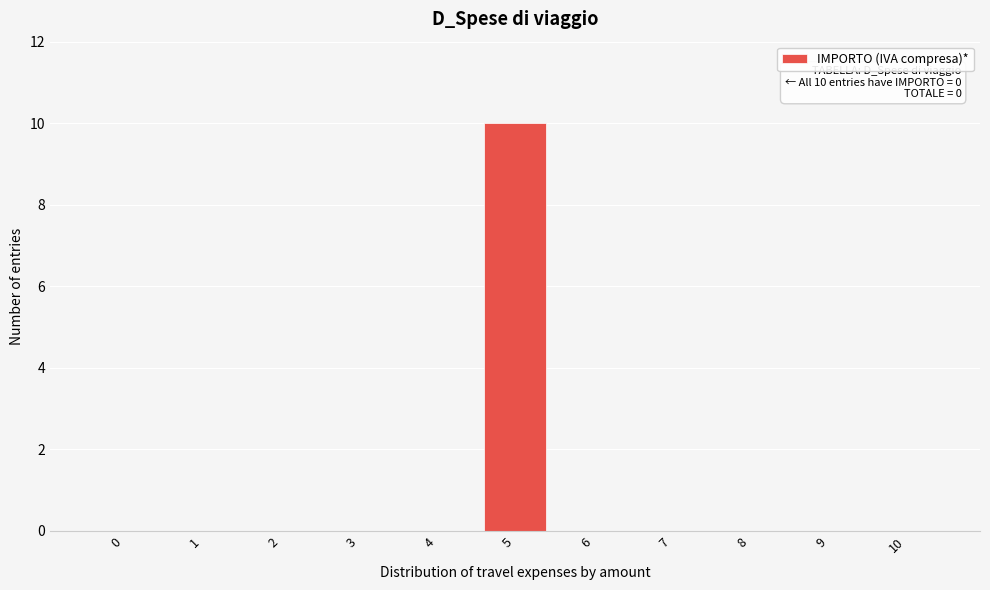

Reading left to right, what are all the values shown in this chart?

0=0	1=0	2=0	3=0	4=0	5=10	6=0	7=0	8=0	9=0	10=0